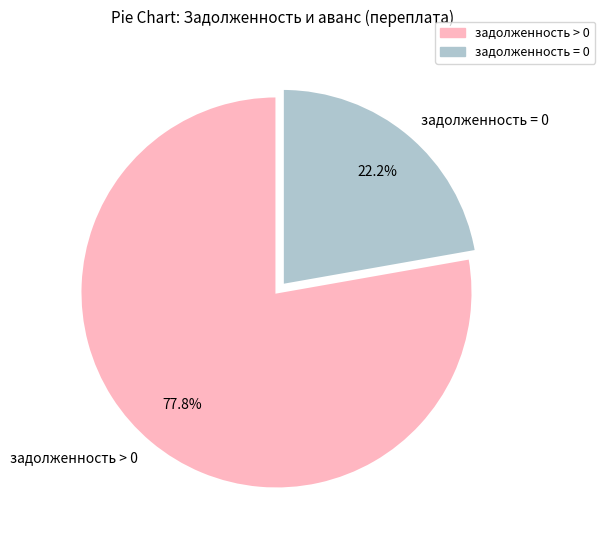

How much of the chart is everything except задолженность > 0?

22.2%